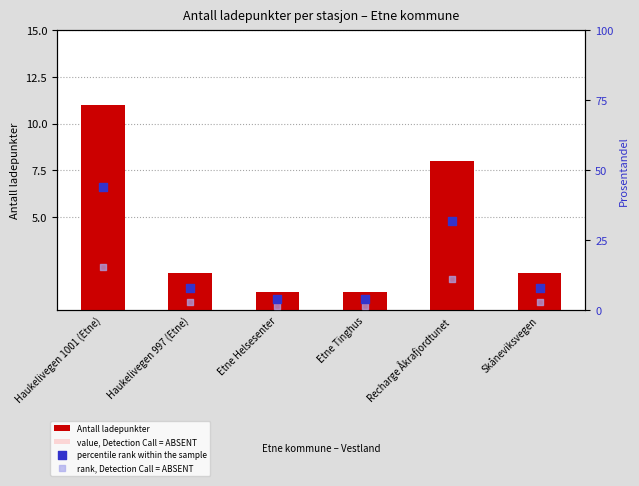

Which series reaches the minimum Y coordinate?

value, Detection Call = ABSENT